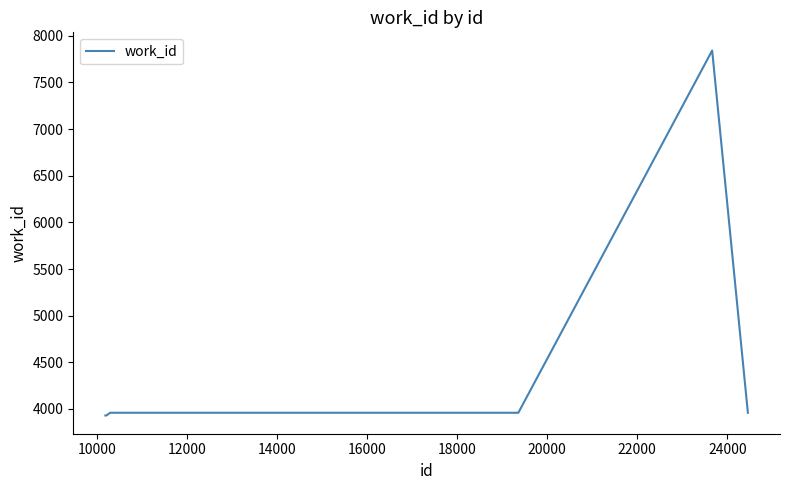

What is the difference between the maximum and minimum values?

3912